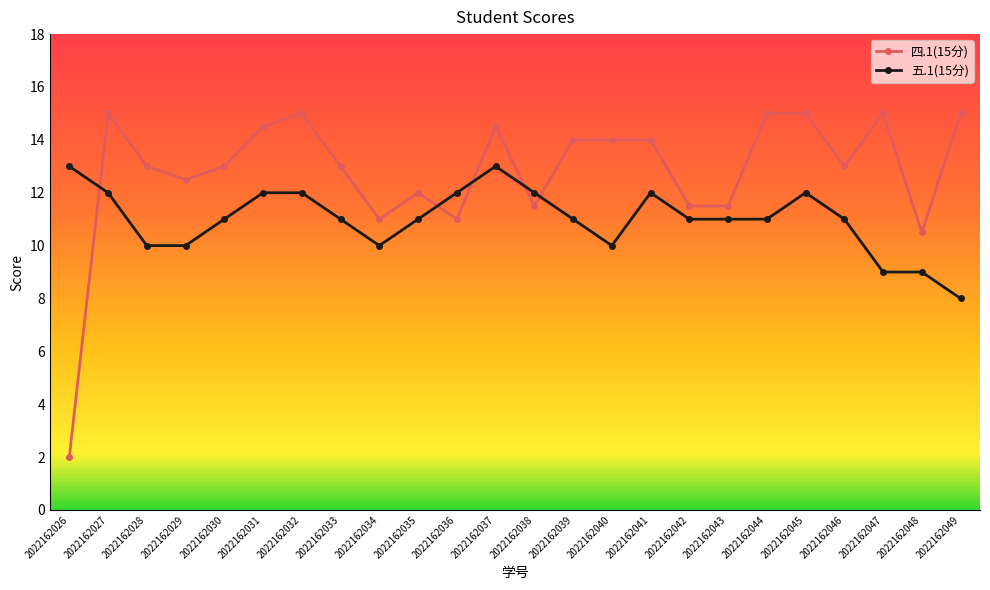

What are all the series names shown in the legend?

四.1(15分), 五.1(15分)